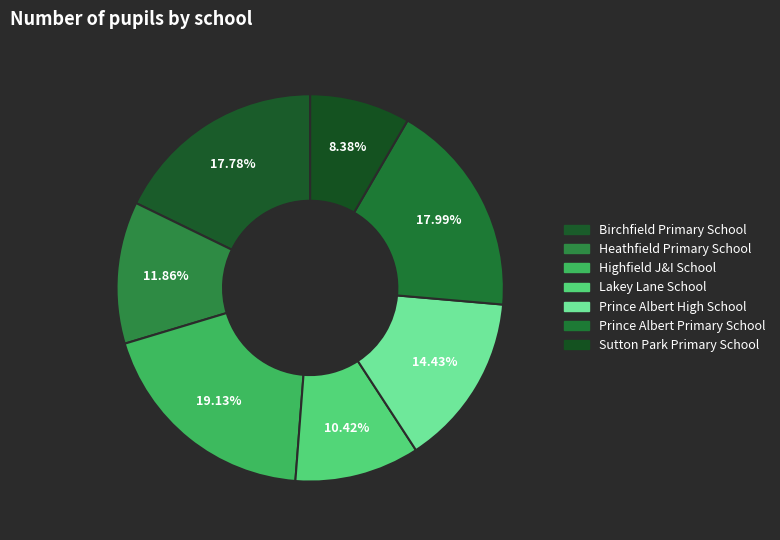

How many slices are in this pie chart?

7